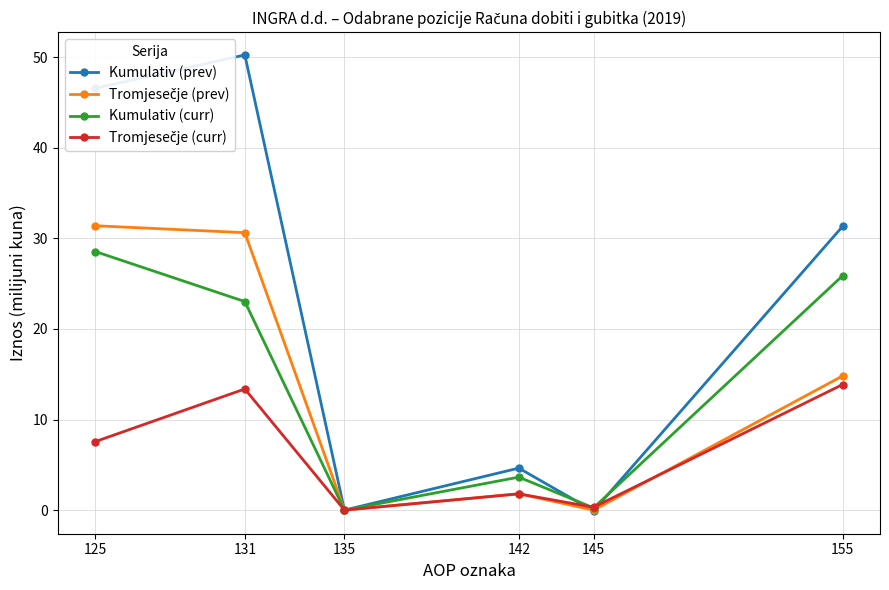

At which label is Kumulativ (prev) closest to 25?

155